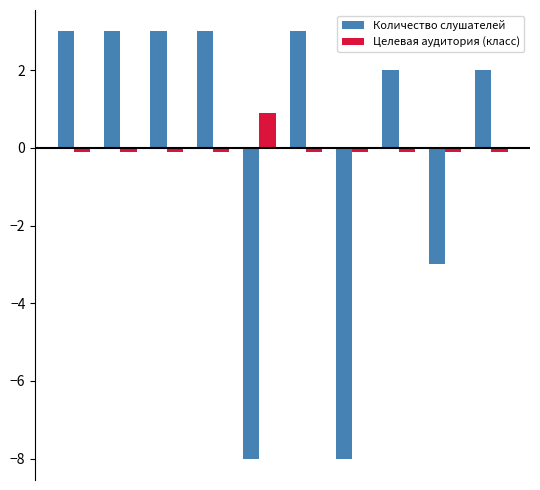

How many groups of bars are there?

10